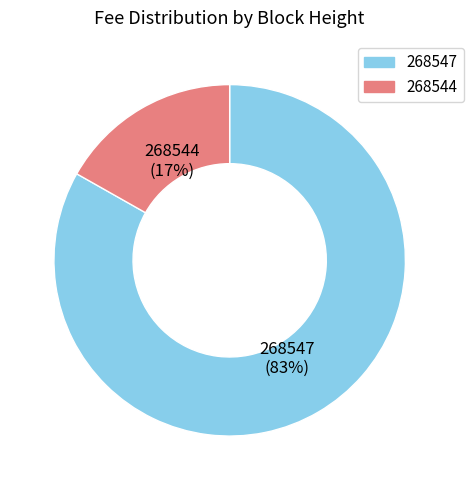

To the nearest percent, what is the average slice percentage?

50%